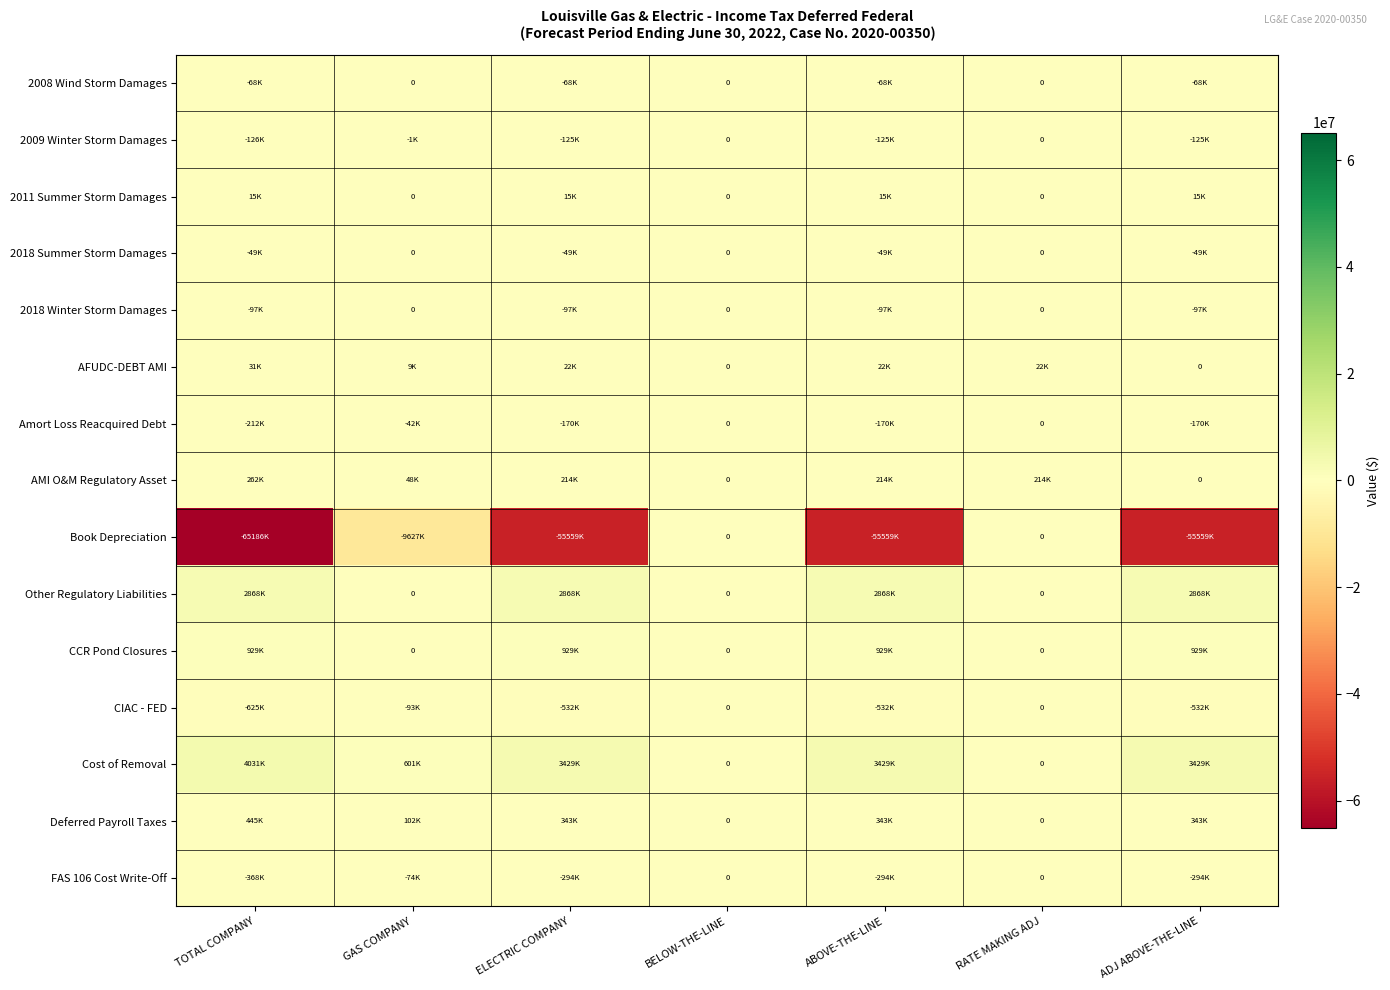

What is the difference between the Deferred Payroll Taxes values at GAS COMPANY and BELOW-THE-LINE?

102396.4